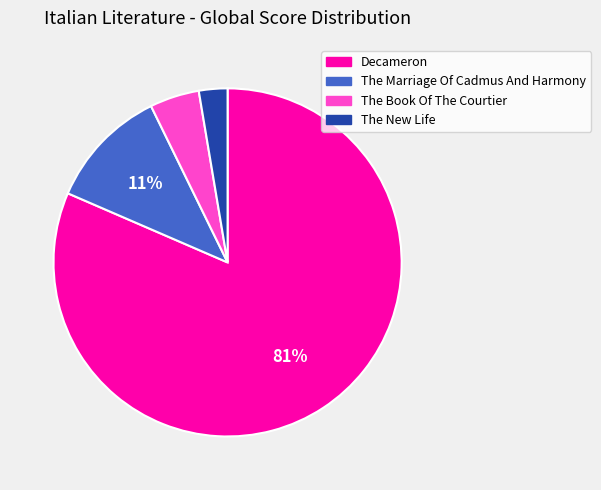

Which has a higher value, The Marriage Of Cadmus And Harmony or Decameron?

Decameron